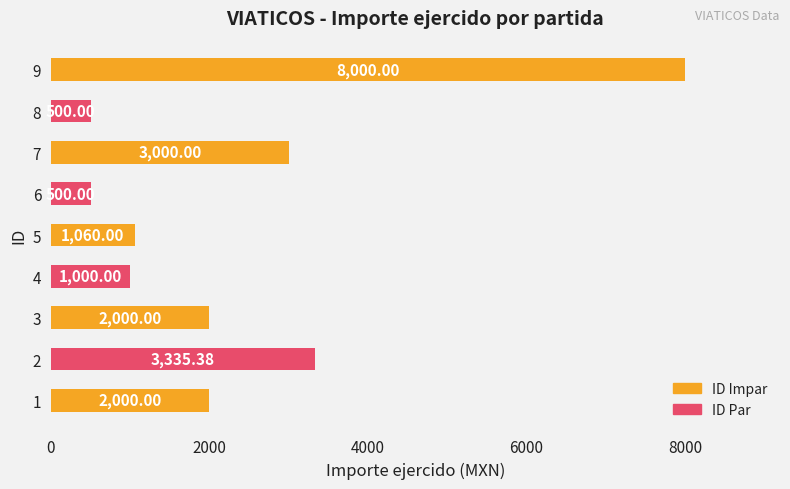

How many series are shown in this chart?

1